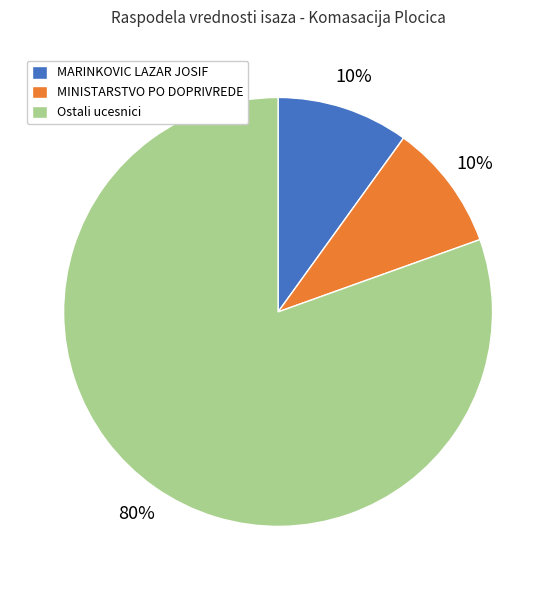

To the nearest percent, what is the average slice percentage?

33%